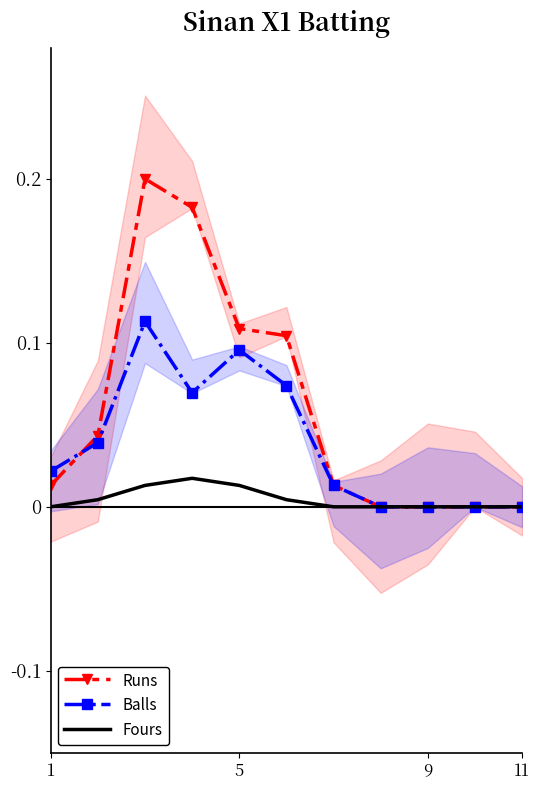

How many positive values does the Balls series have?

7